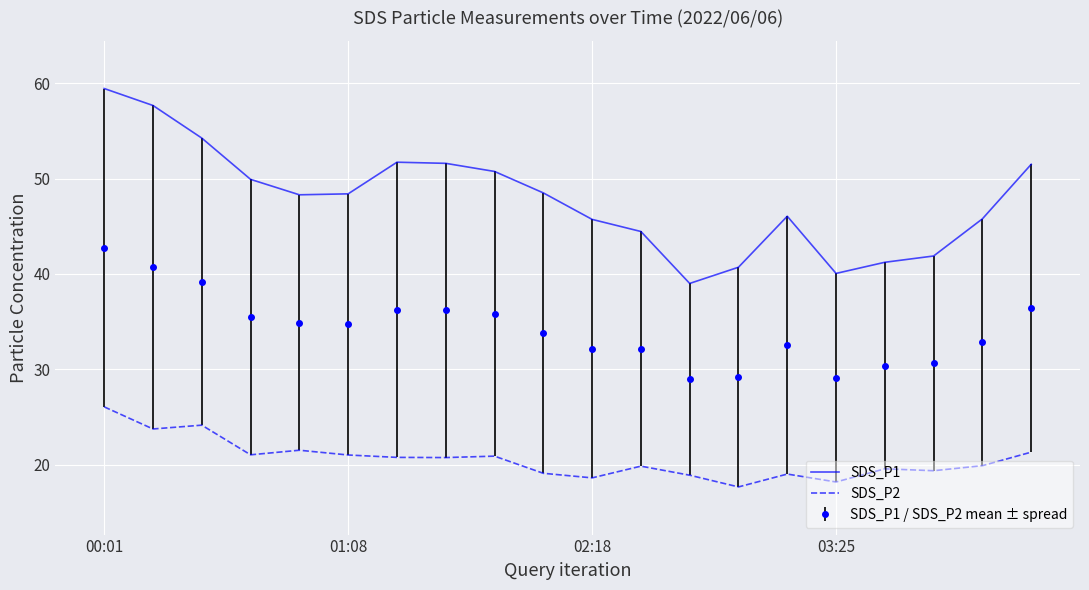

What is the average value of the SDS_P2 series?

20.6